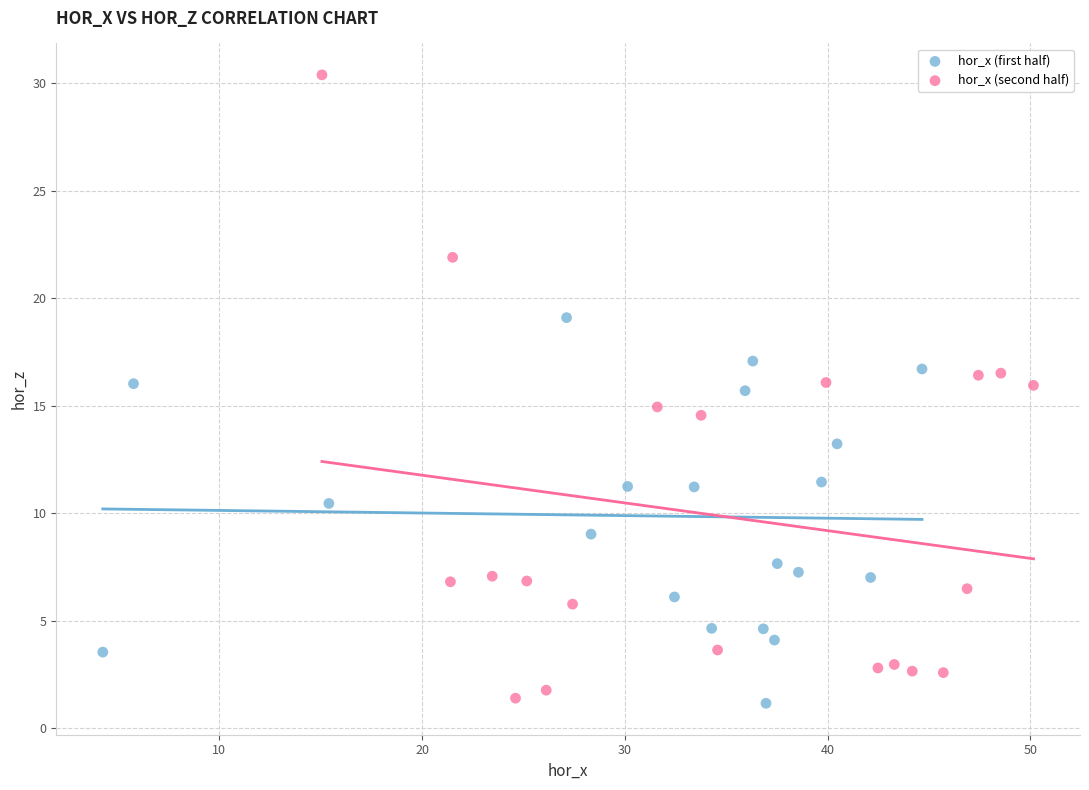

Which series has the largest Y range (max minus min)?

hor_x (second half)